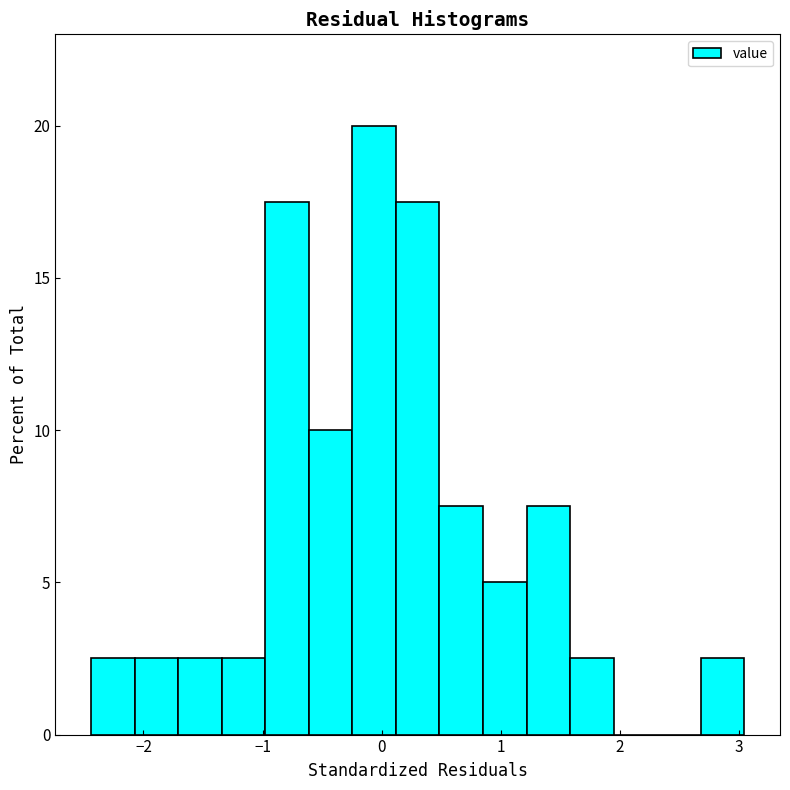

Read against the x-axis, roughly where is the centre of the tallest bar?

-0.1